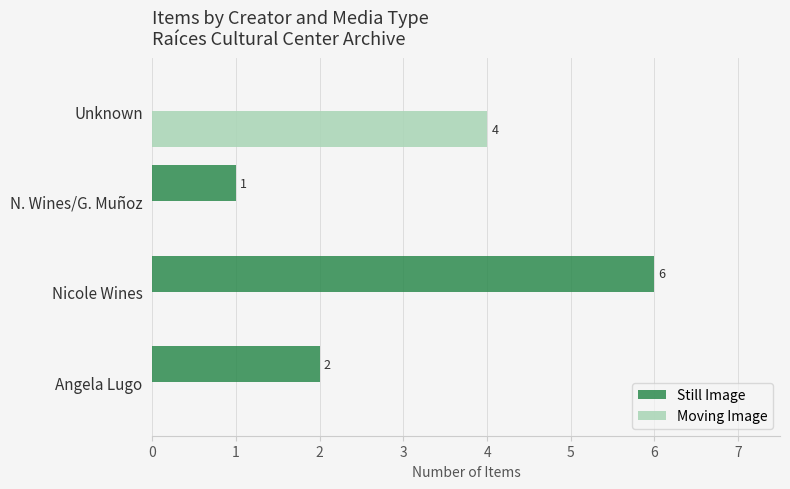

Which category has the highest value in the Still Image series?

Nicole Wines